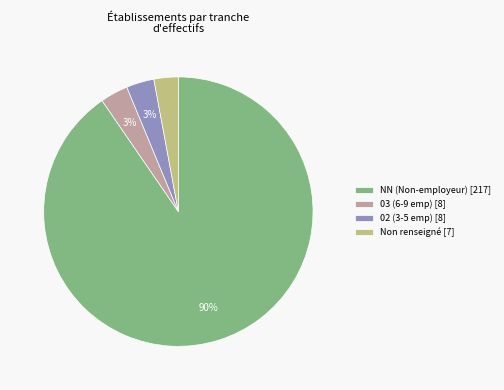

The 02 (3-5 emp) [8] slice represents 3% of the pie. True or false?

True